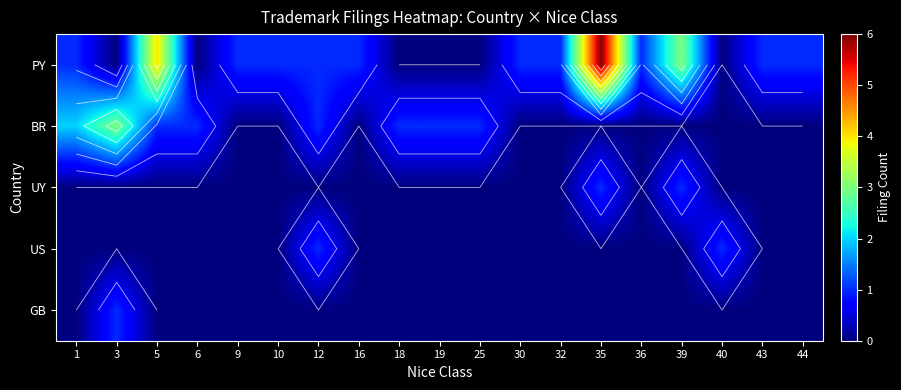

Where is UY nearest to the value 0?

1